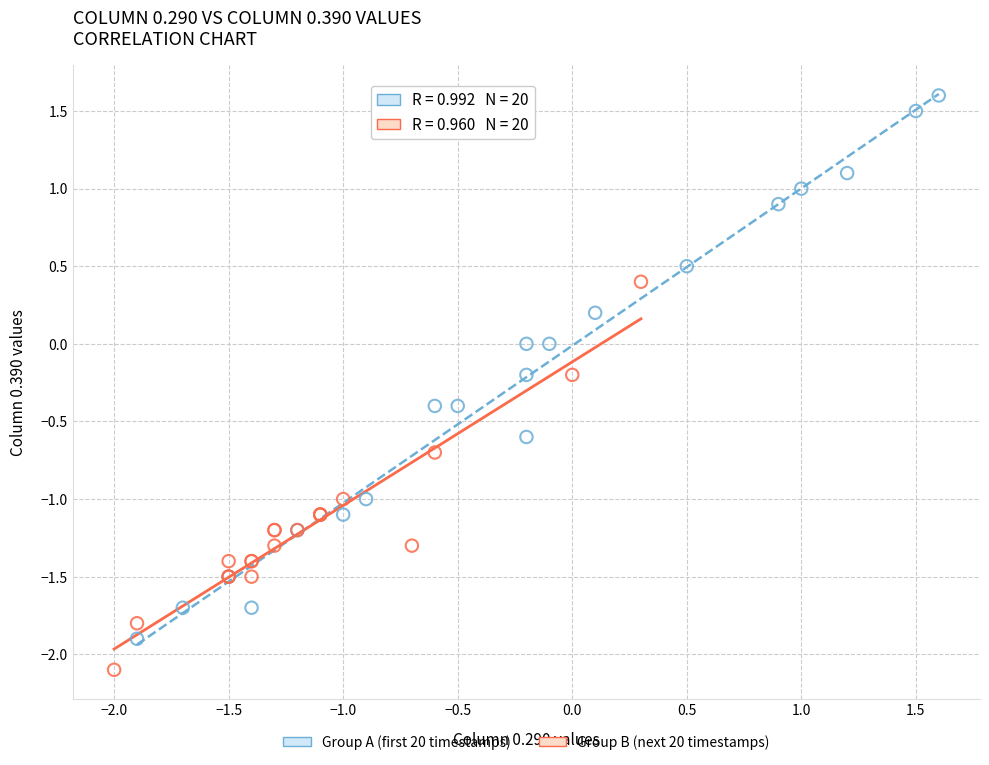

Which series has the widest spread of Y values?

Group A (first 20 timestamps)